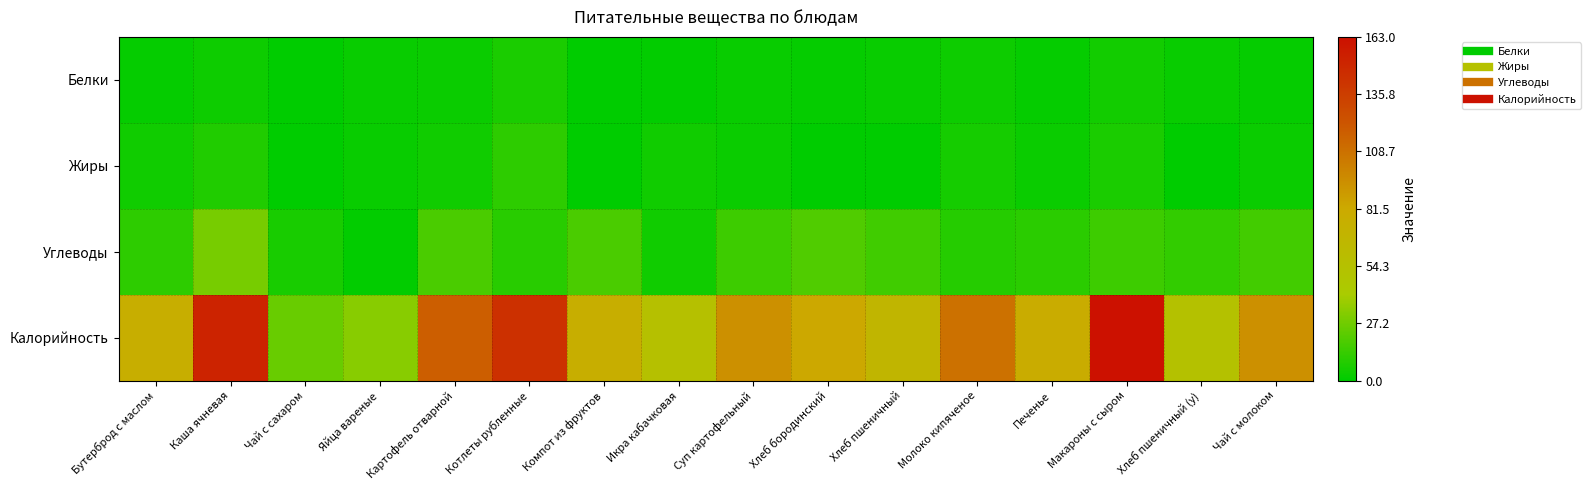

At Макароны с сыром, list the series in order from smallest to largest.

Белки, Жиры, Углеводы, Калорийность